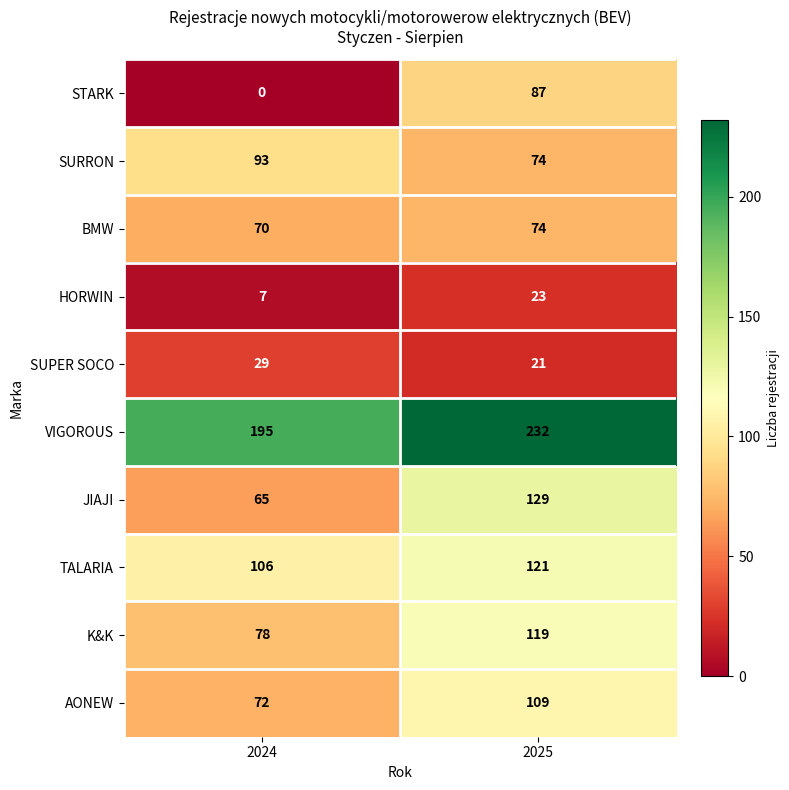

Reading left to right, extract all data points from this chart.

STARK: 2024=0	2025=87
SURRON: 2024=93	2025=74
BMW: 2024=70	2025=74
HORWIN: 2024=7	2025=23
SUPER SOCO: 2024=29	2025=21
VIGOROUS: 2024=195	2025=232
JIAJI: 2024=65	2025=129
TALARIA: 2024=106	2025=121
K&K: 2024=78	2025=119
AONEW: 2024=72	2025=109